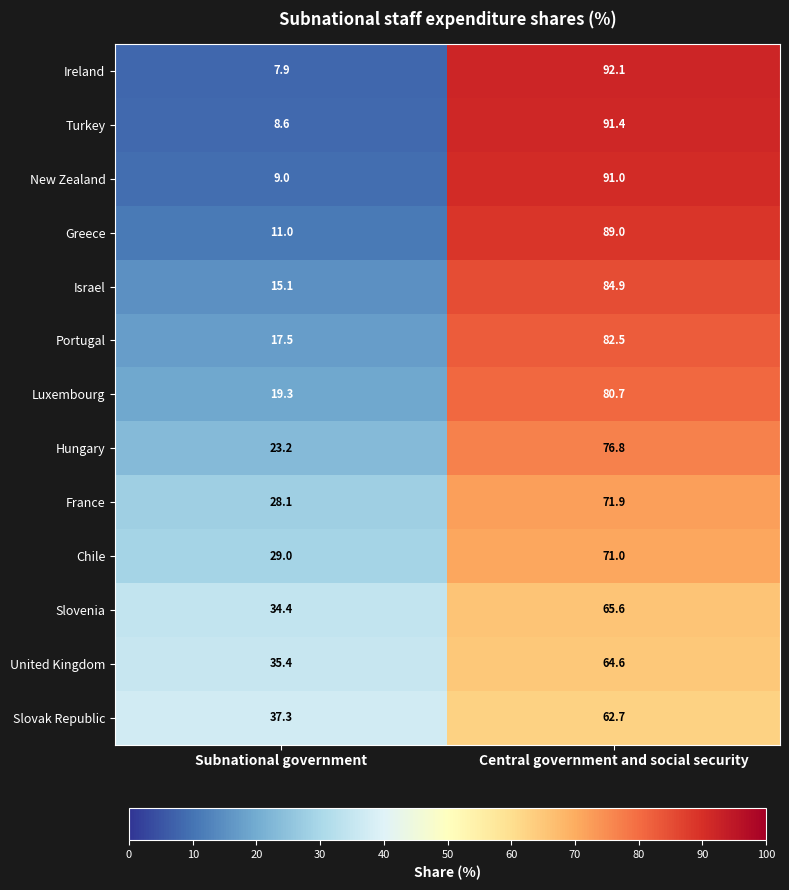

What is the smallest value displayed?

7.9